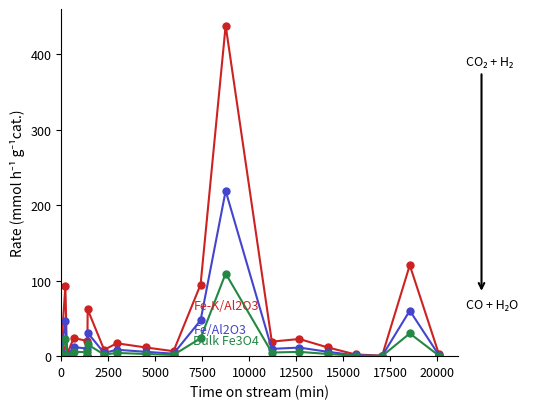

What is the maximum value shown in the chart?

438.3